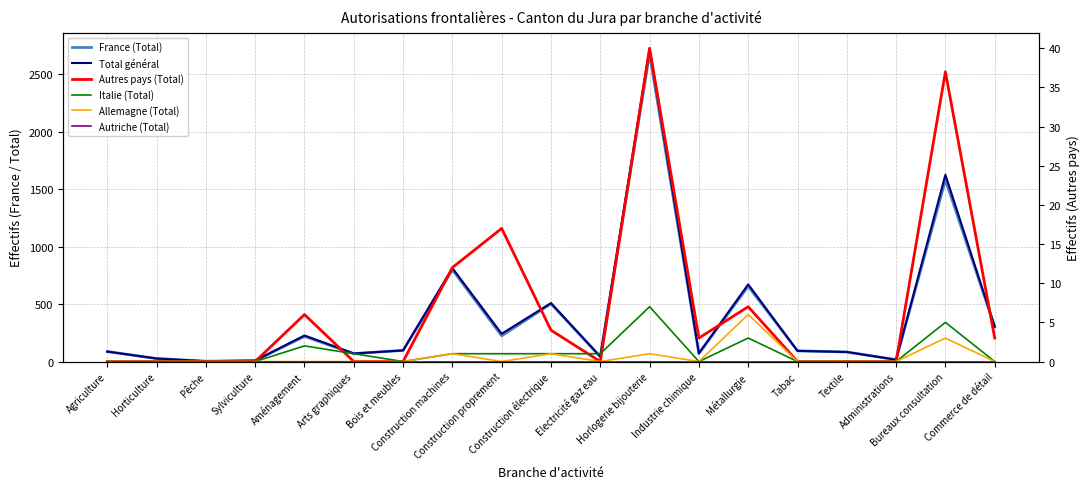

What is the value of the Italie (Total) point at the 5th from the left?

2